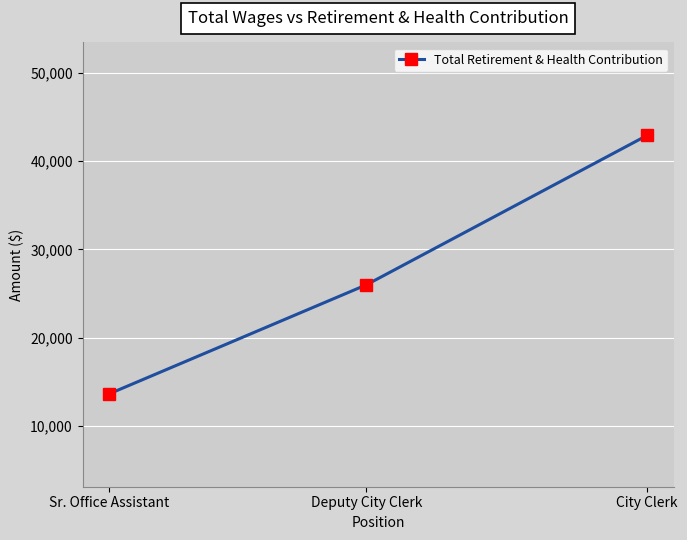

What is the difference between the maximum and minimum values?

29256